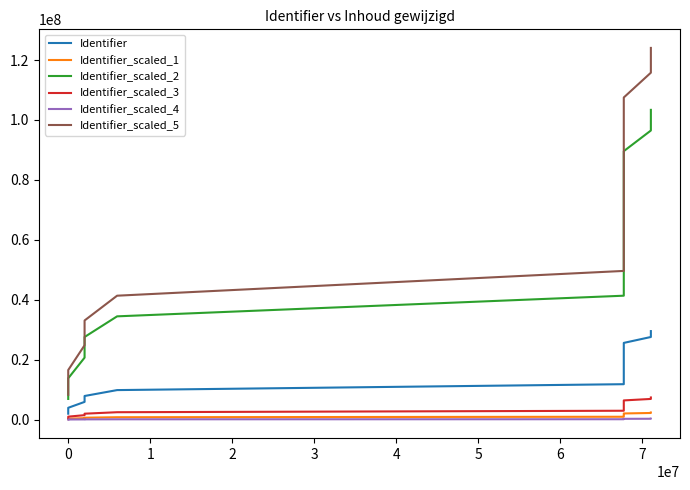

Is the value of Identifier_scaled_4 at 1 greater than the value of Identifier_scaled_1 at 1?

No